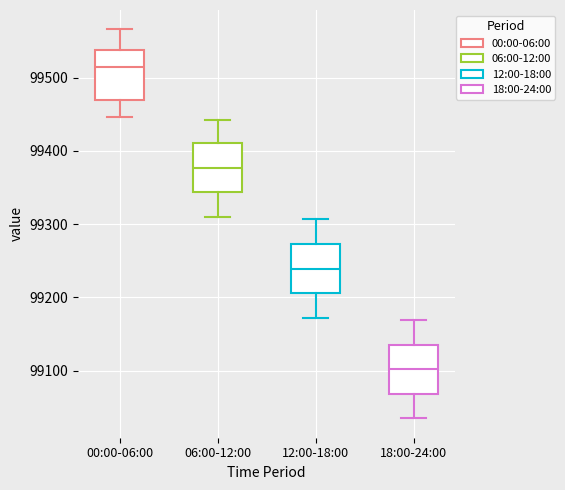

Reading left to right, transcribe this box plot: for each box, give where its median line is, the range the box spans, and where its two whiskers end, as read against the y-axis. The values are not printed on the chart, so give them approximately, as read against the axis.

00:00-06:00: median 99510, box 99470 to 99540, whiskers 99450 to 99570
06:00-12:00: median 99380, box 99340 to 99410, whiskers 99310 to 99440
12:00-18:00: median 99240, box 99210 to 99270, whiskers 99170 to 99310
18:00-24:00: median 99100, box 99070 to 99140, whiskers 99030 to 99170